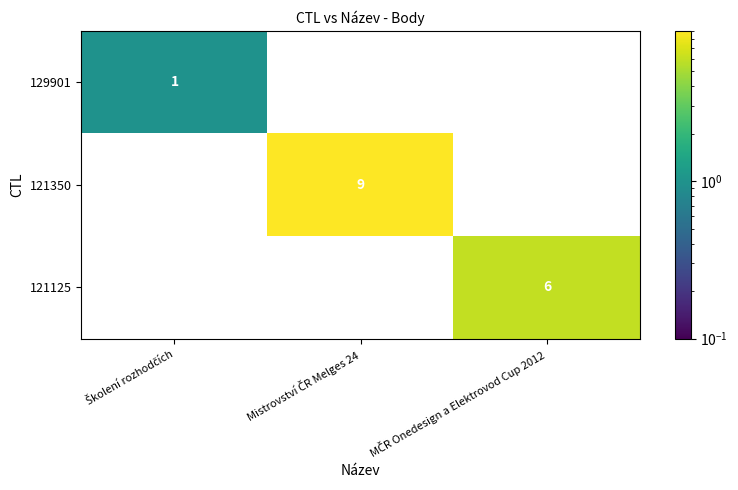

Which series has the largest total across all categories?

121350